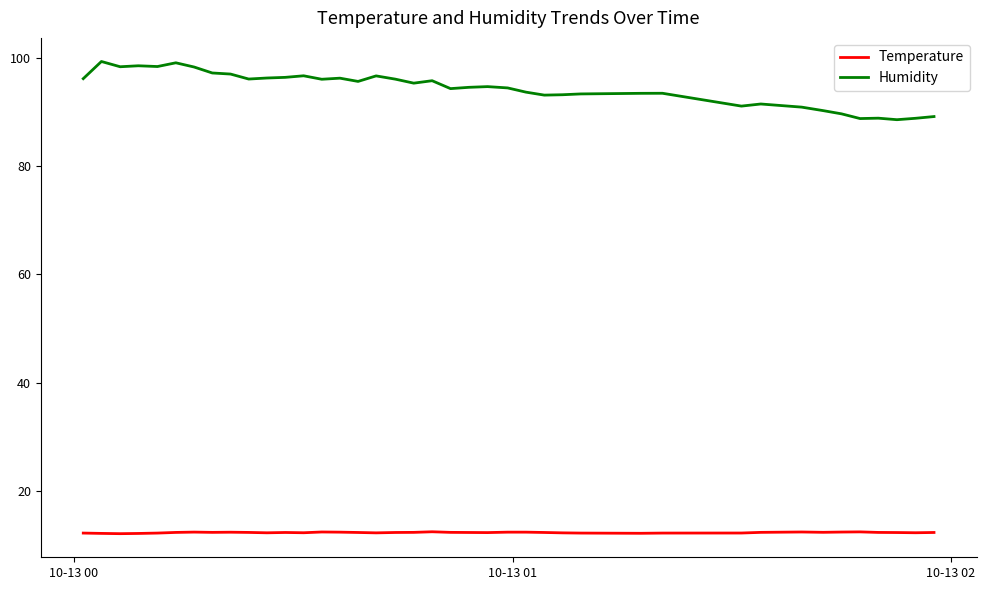

What is the lowest value of the Humidity series?

88.6